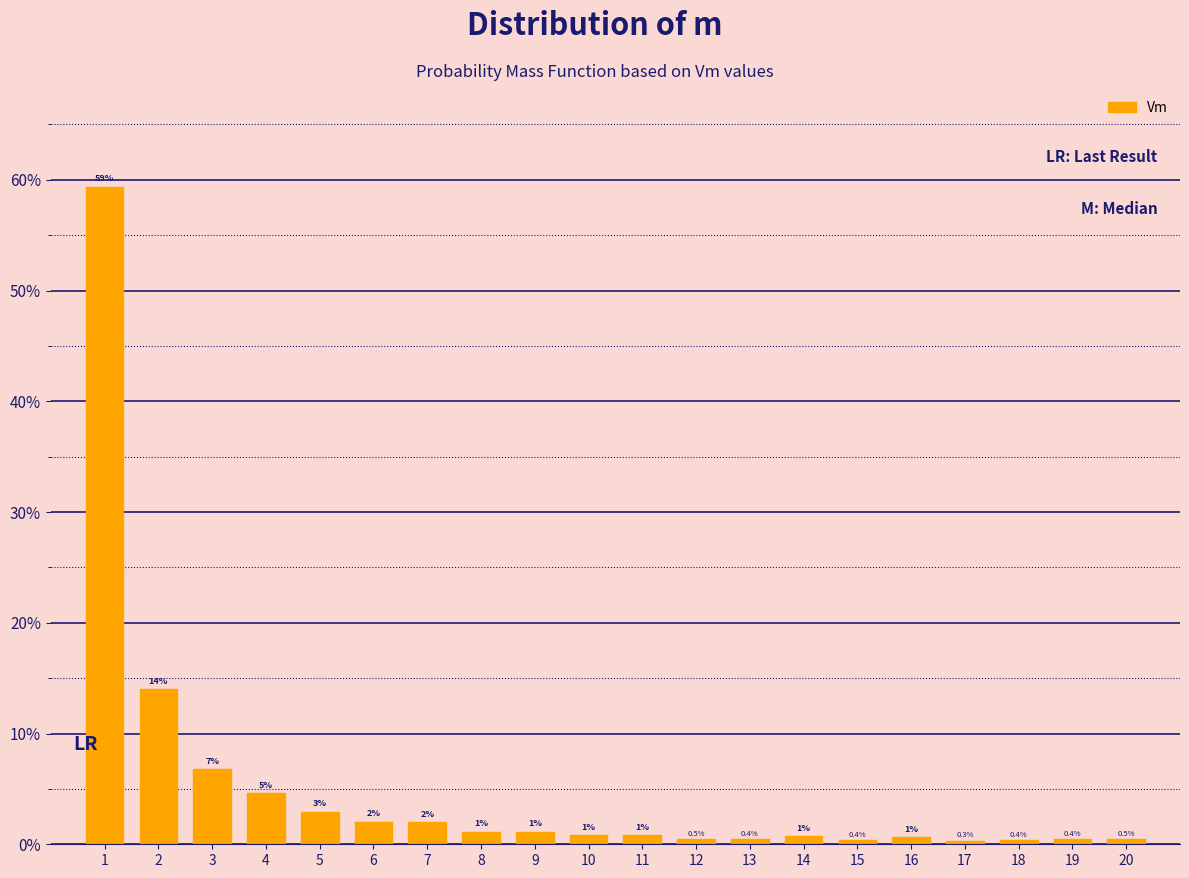

Which label corresponds to the largest value in the chart?

1